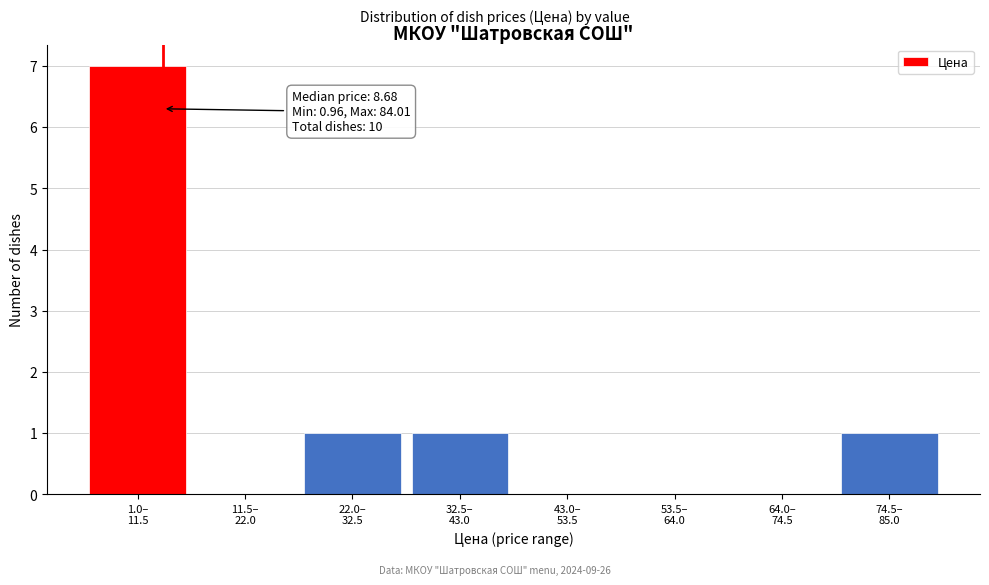

What is the maximum value shown in the chart?

7